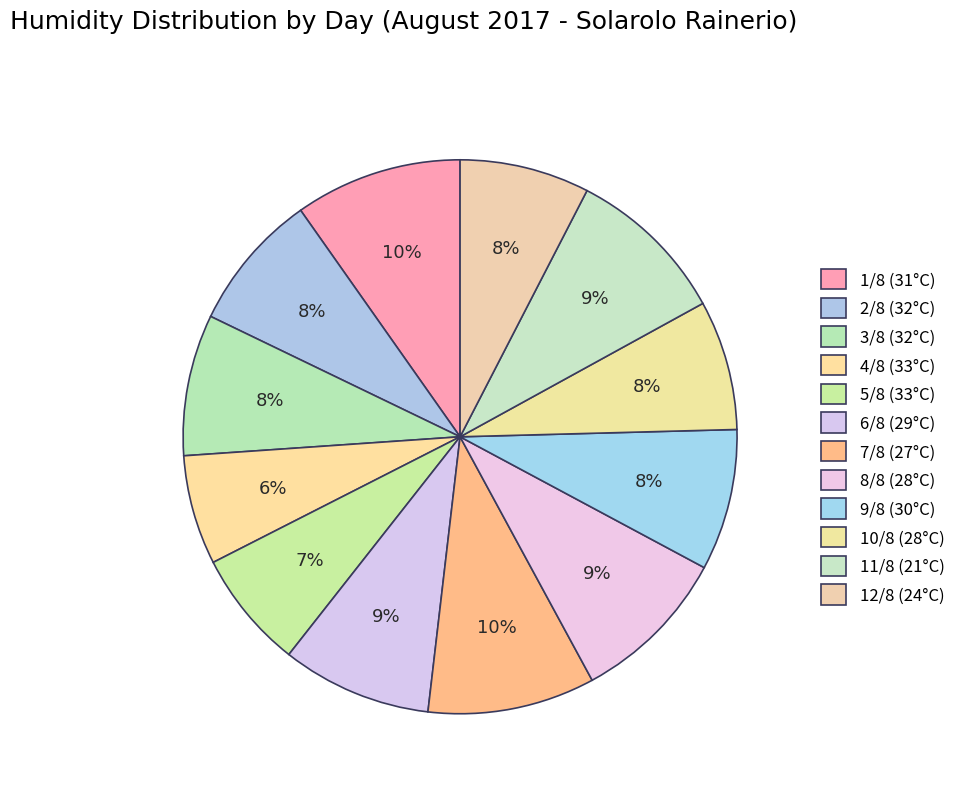

Does any single category account for the majority?

No